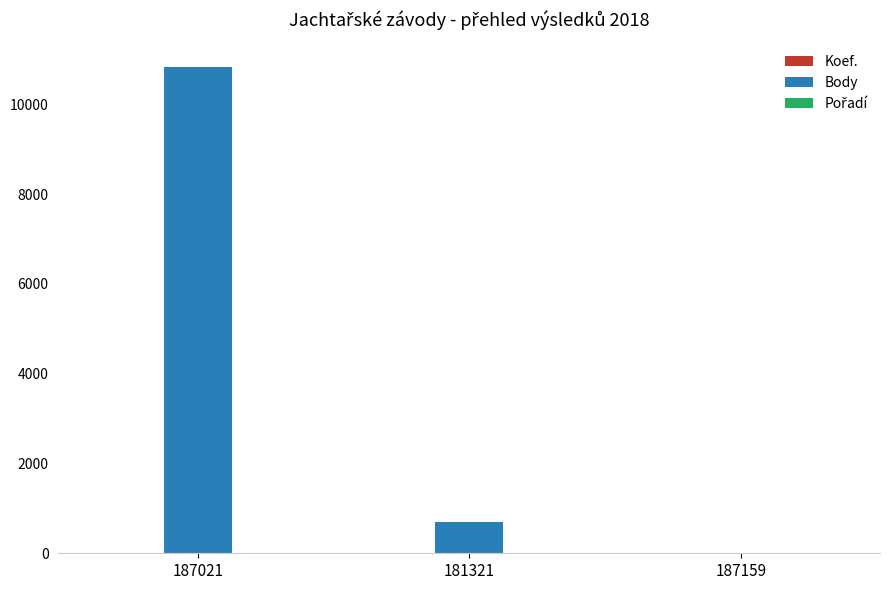

Does the chart contain stacked bars?

No